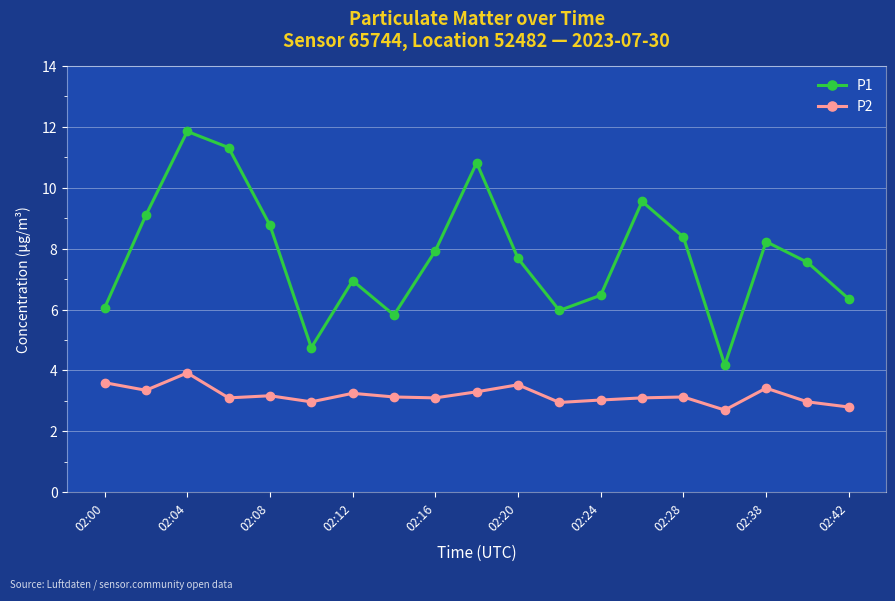

How many categories are shown in the chart?

19